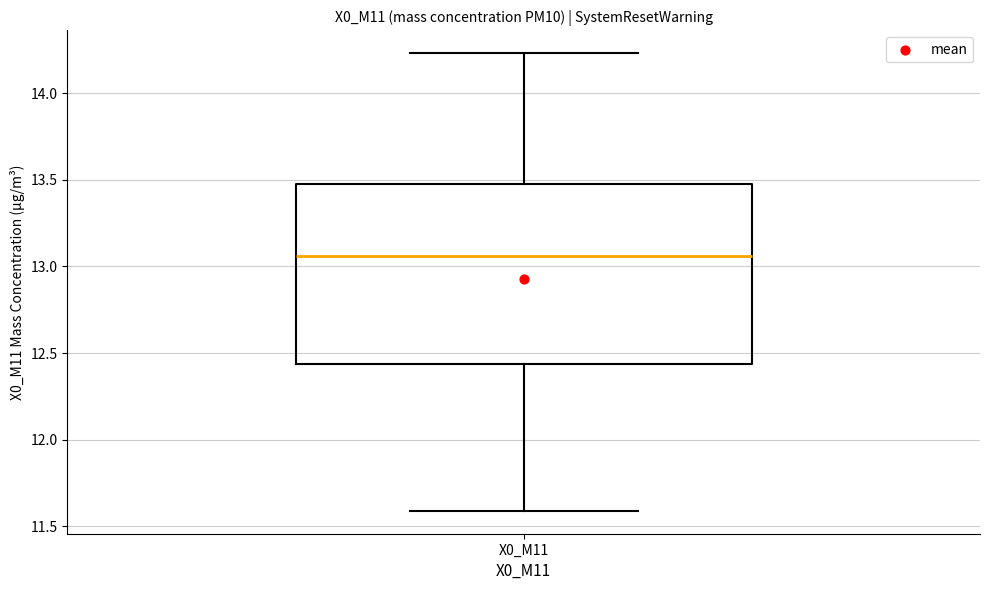

Transcribe this box plot: give where the median line is, the range the box spans, and where the two whiskers end, as read against the y-axis. The values are not printed on the chart, so give them approximately, as read against the axis.

median 13.05, box 12.45 to 13.50, whiskers 11.60 to 14.25